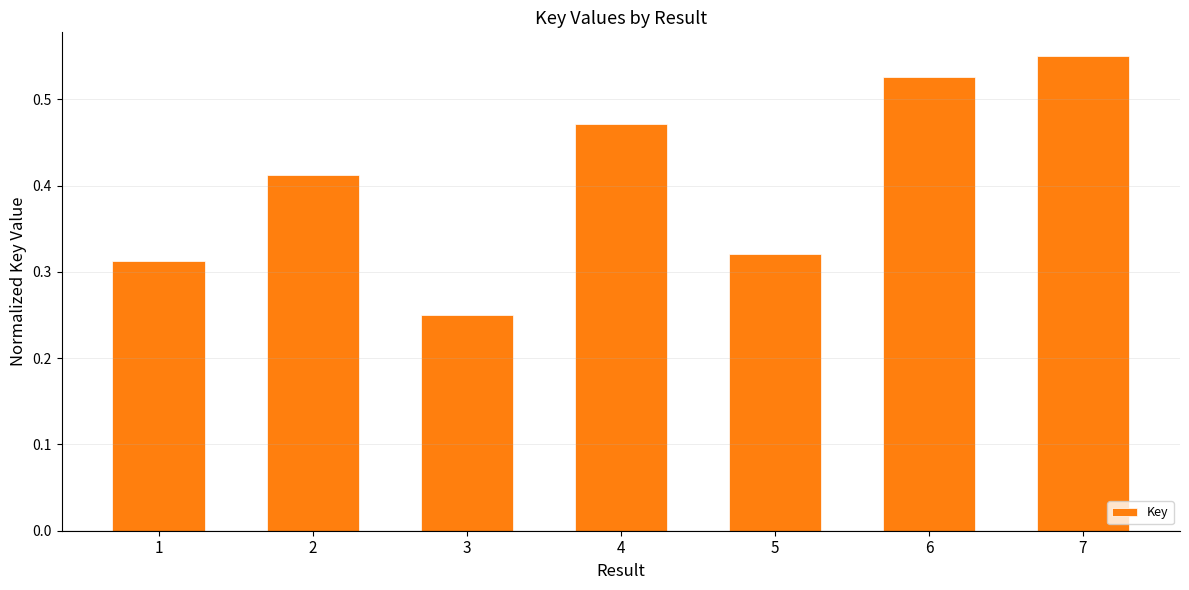

At which label is the value closest to 0?

3